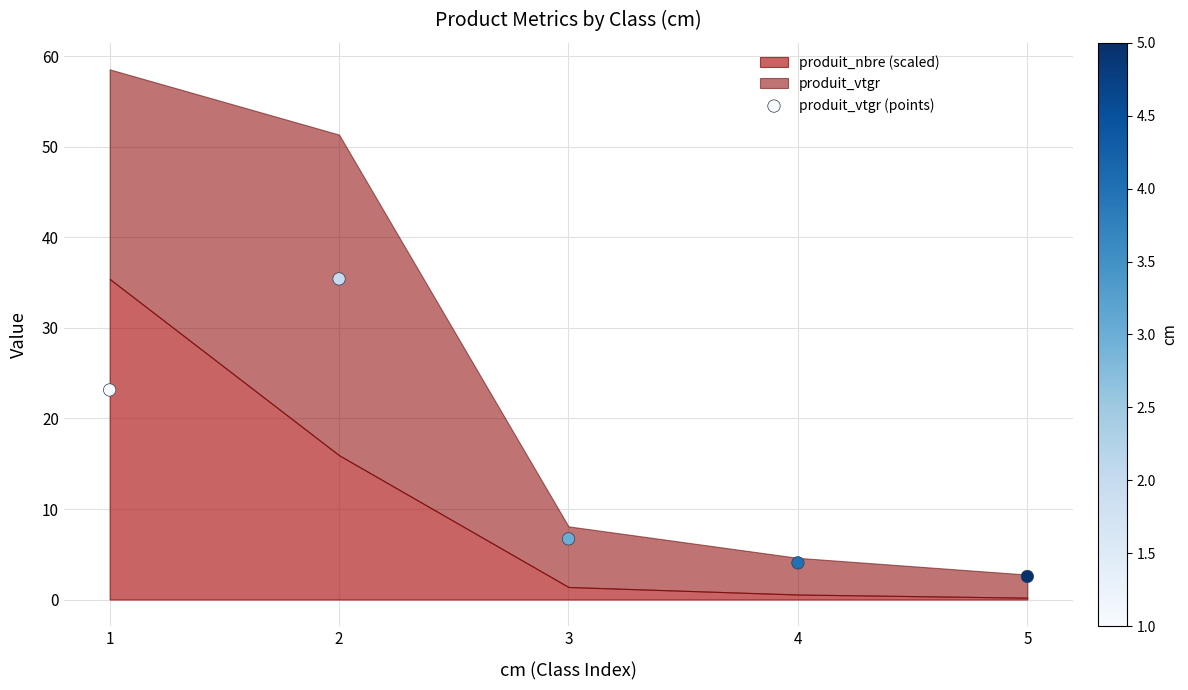

What is the range of Y values (max minus min)?

32.9